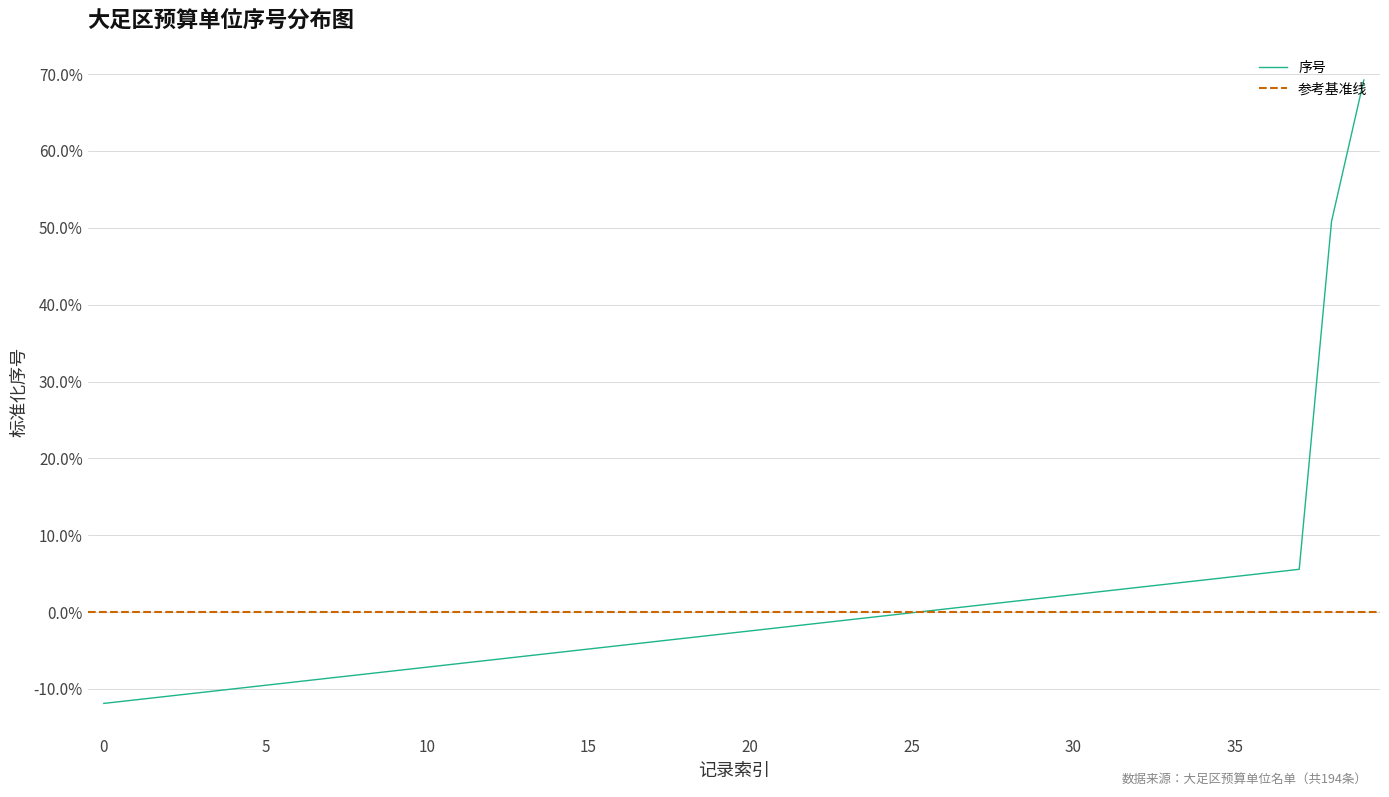

How many positive values are there?

14